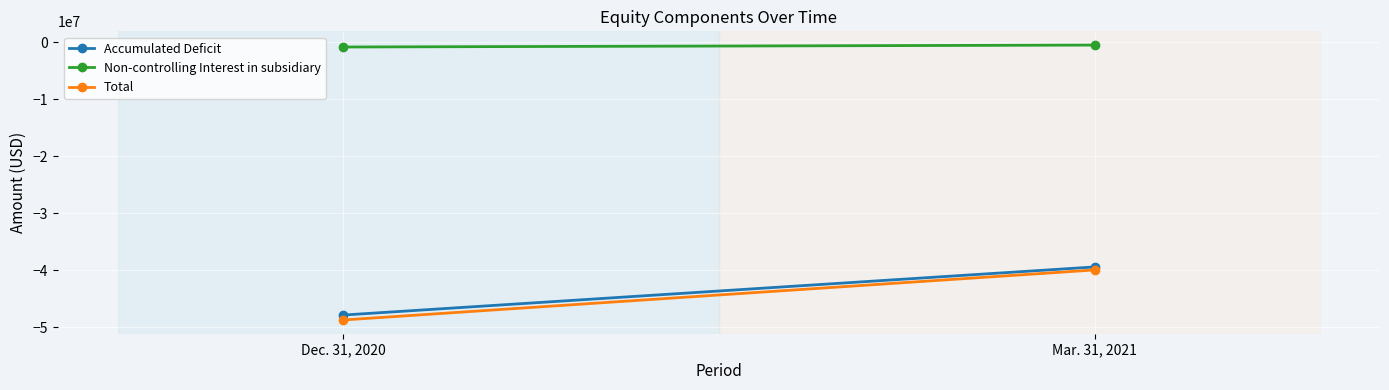

What is the spread (max minus min) of values at Dec. 31, 2020?

47868219